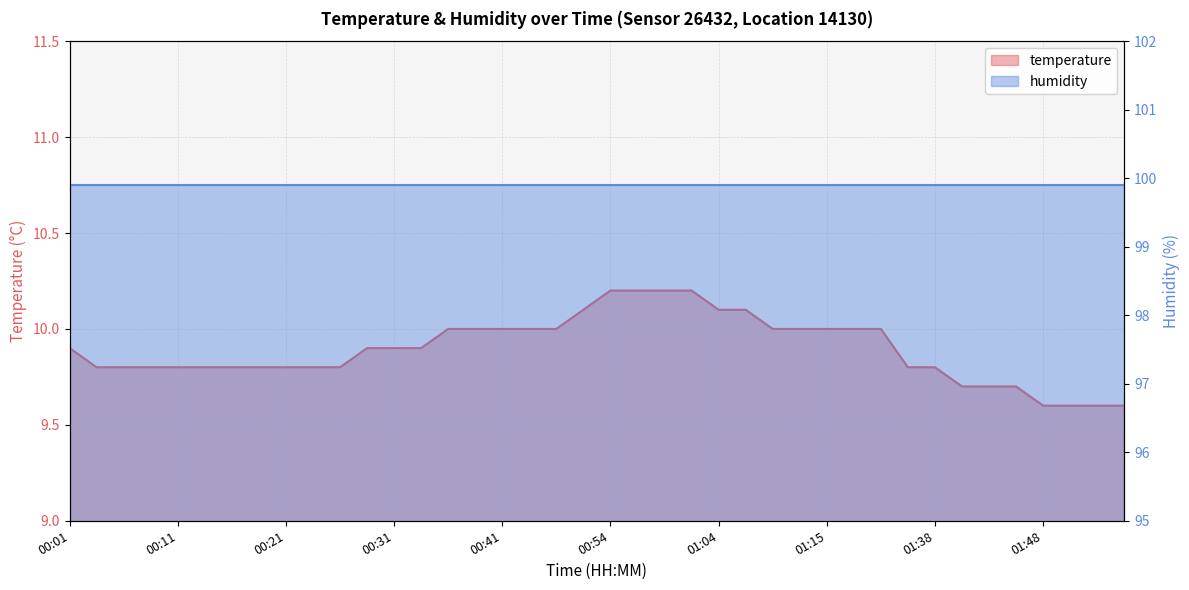

Which category has the lowest value across all series?

01:48